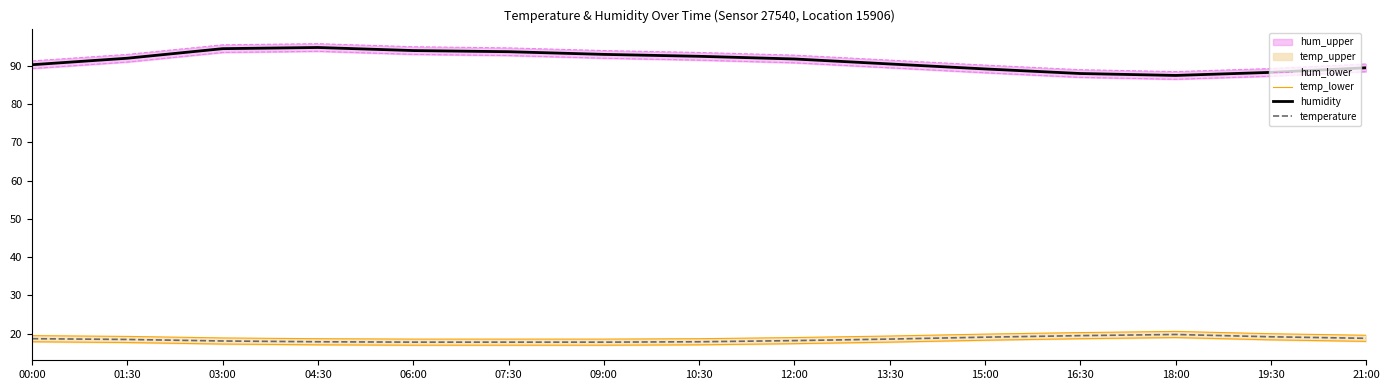

At how many categories does at least one series exceed 46?

15